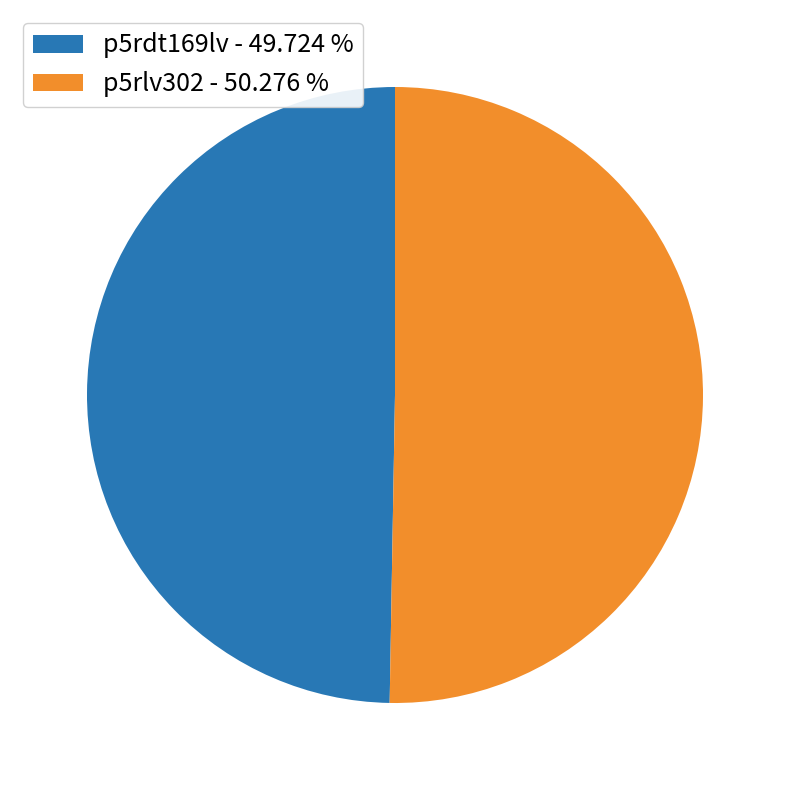

Is the sum of p5rdt169lv and p5rlv302 greater than half?

Yes